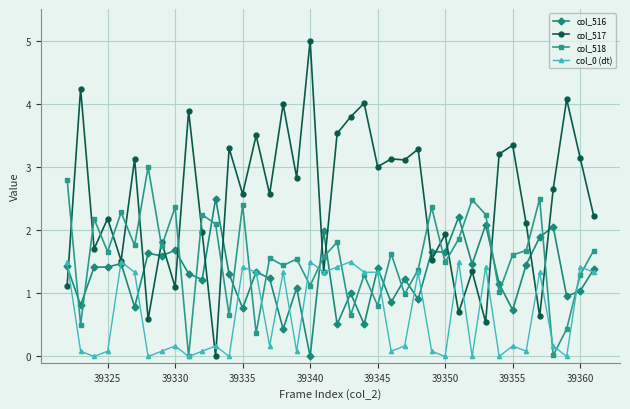

How many lines are shown in the chart?

4